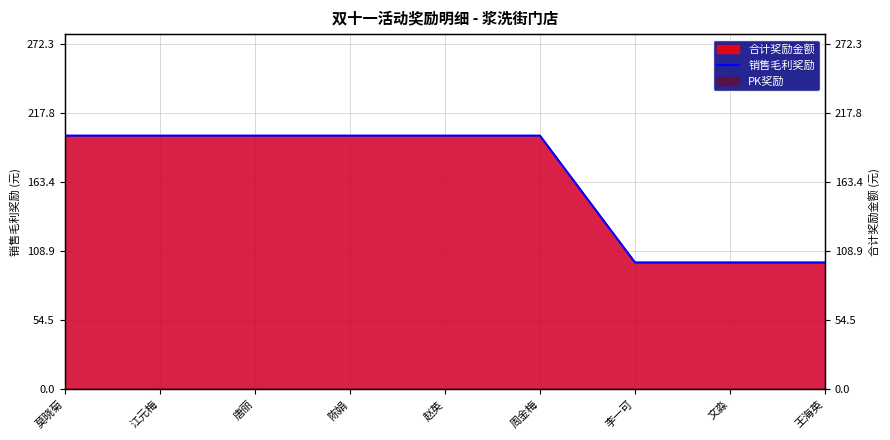

Reading left to right, transcribe all the data shown in this chart.

莫晓菊=200	江元梅=200	唐丽=200	陈娟=200	赵英=200	周金梅=200	李一可=100	文淼=100	王海英=100